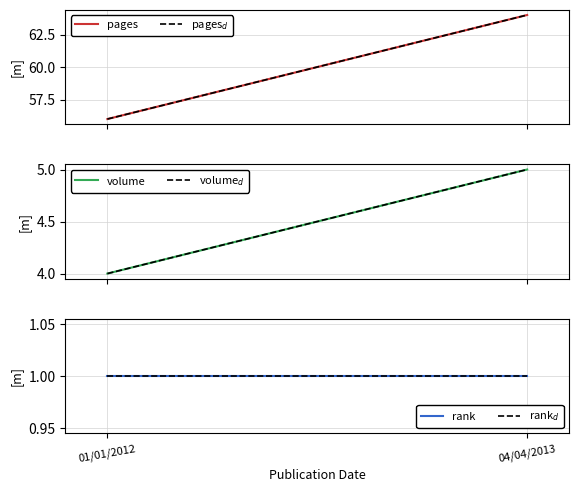

How many lines are shown in the chart?

6